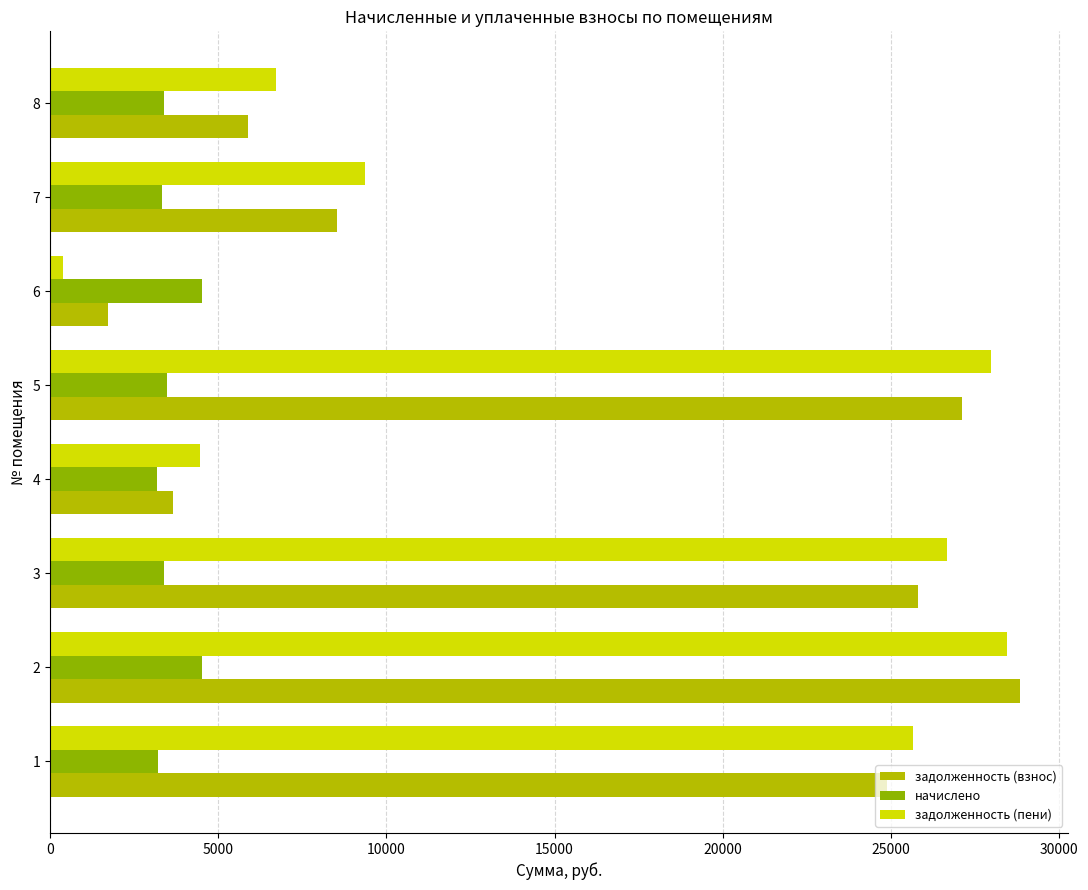

How many values in the задолженность (пени) series are below 25666?

4